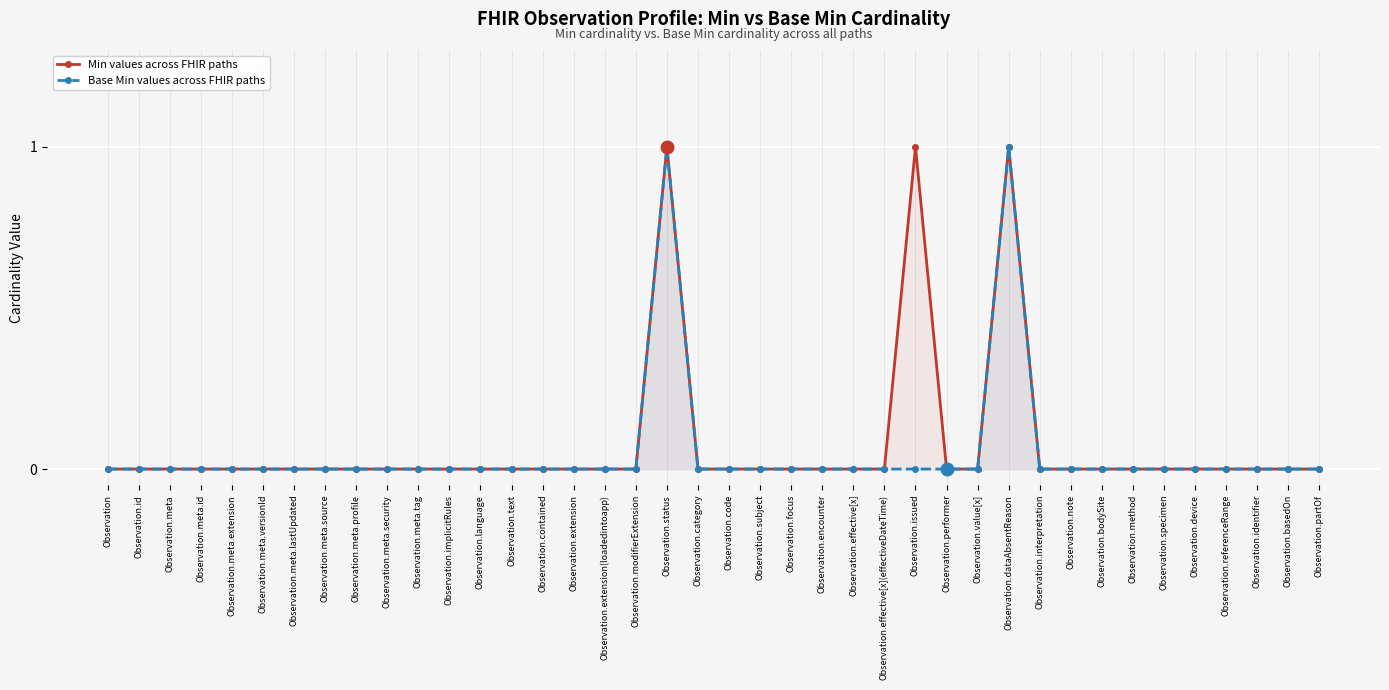

List the labels in order of Min values across FHIR paths value, smallest first.

Observation, Observation.id, Observation.meta, Observation.meta.id, Observation.meta.extension, Observation.meta.versionId, Observation.meta.lastUpdated, Observation.meta.source, Observation.meta.profile, Observation.meta.security, Observation.meta.tag, Observation.implicitRules, Observation.language, Observation.text, Observation.contained, Observation.extension, Observation.extension(loadedintoapp), Observation.modifierExtension, Observation.category, Observation.code, Observation.subject, Observation.focus, Observation.encounter, Observation.effective[x], Observation.effective[x](effectiveDateTime), Observation.performer, Observation.value[x], Observation.interpretation, Observation.note, Observation.bodySite, Observation.method, Observation.specimen, Observation.device, Observation.referenceRange, Observation.identifier, Observation.basedOn, Observation.partOf, Observation.status, Observation.issued, Observation.dataAbsentReason